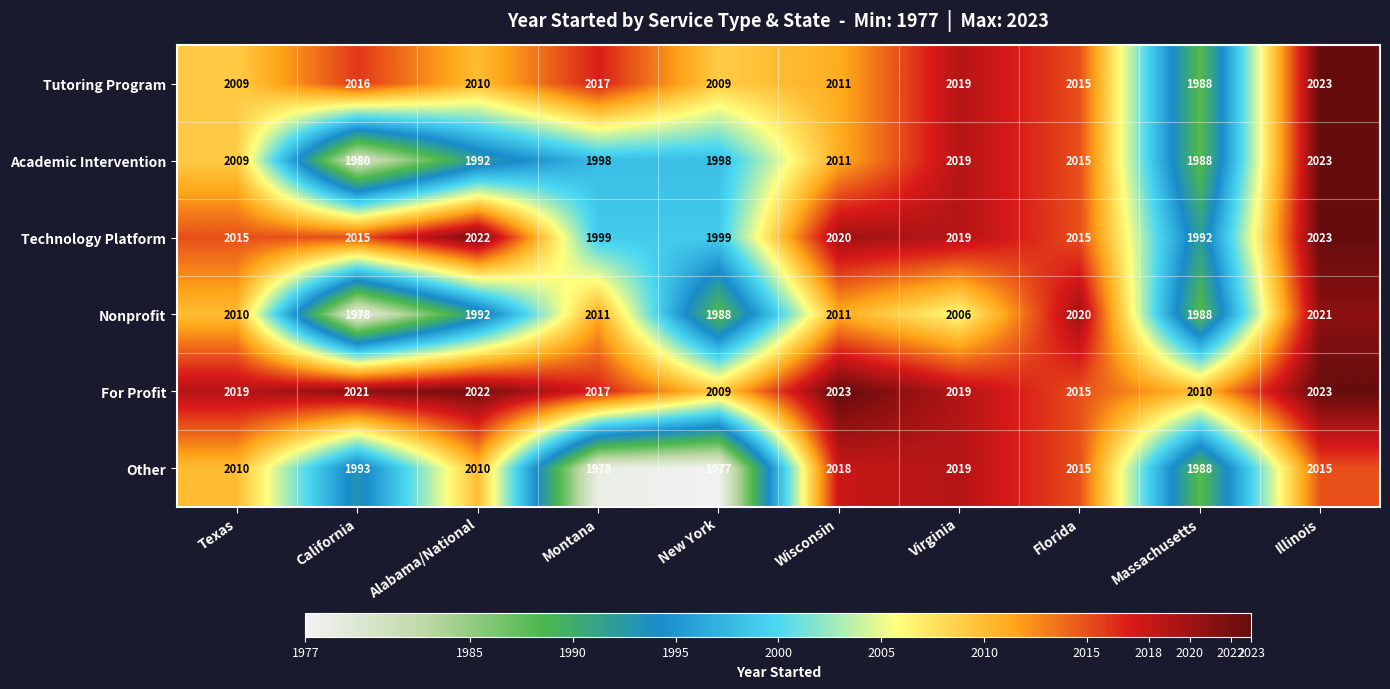

At which category is the sum across all series the highest?

Illinois